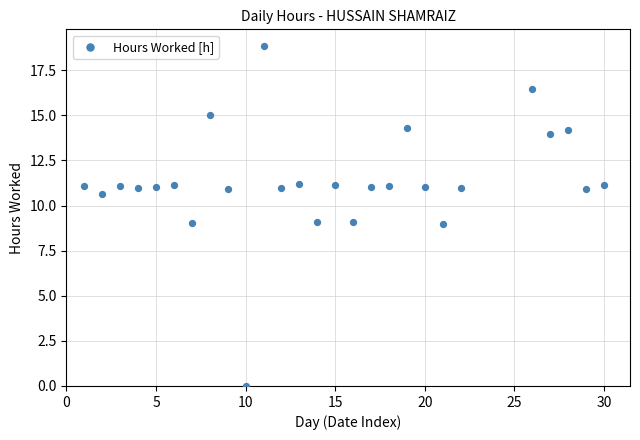

What is the range of Y values (max minus min)?

18.8